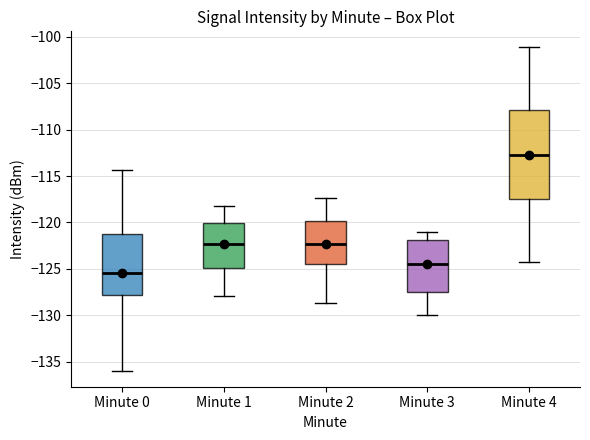

Which box has the lowest median line?

Minute 0